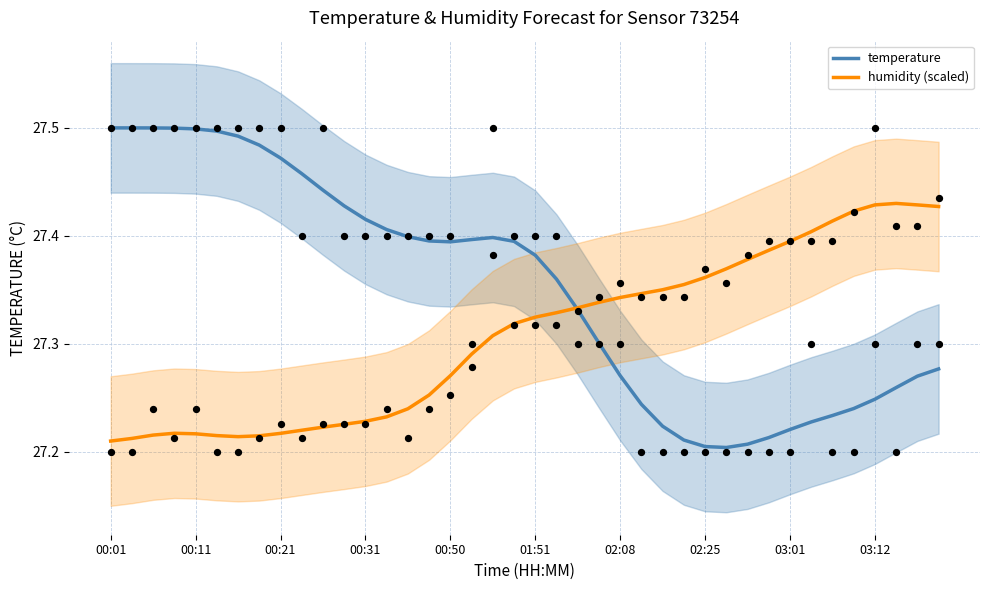

What are all the series names shown in the legend?

temperature, humidity (scaled)